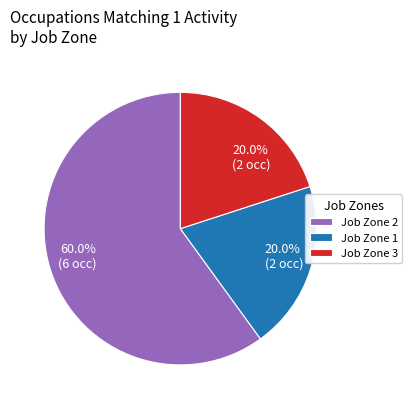

Is there a majority slice in this chart?

Yes